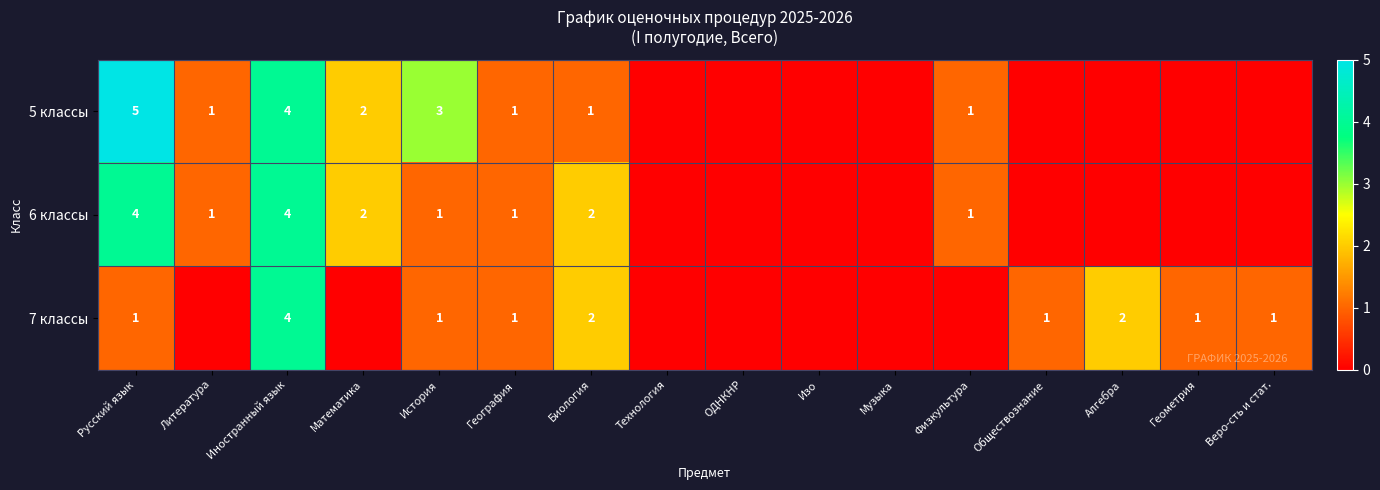

Is the value of 7 классы at География greater than the value of 6 классы at Биология?

No